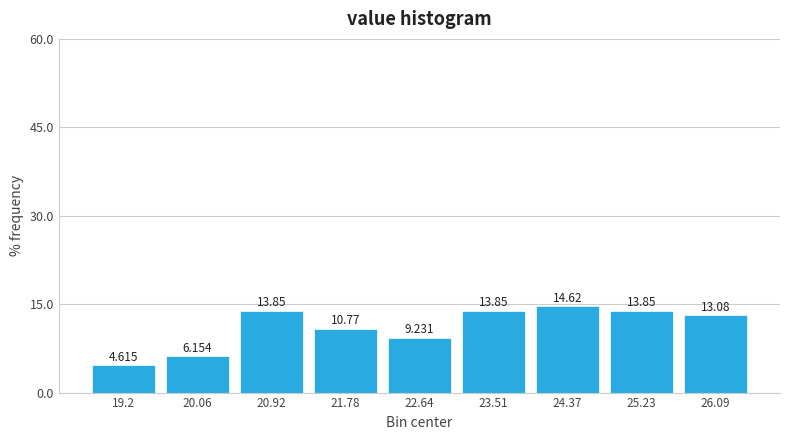

Over which range of the x-axis is the bar tallest?

23.9 to 24.8